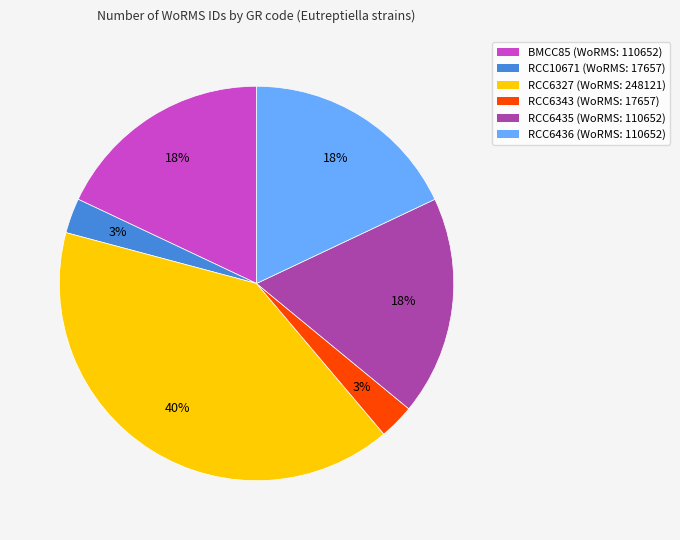

What is the largest slice in the pie chart?

RCC6327